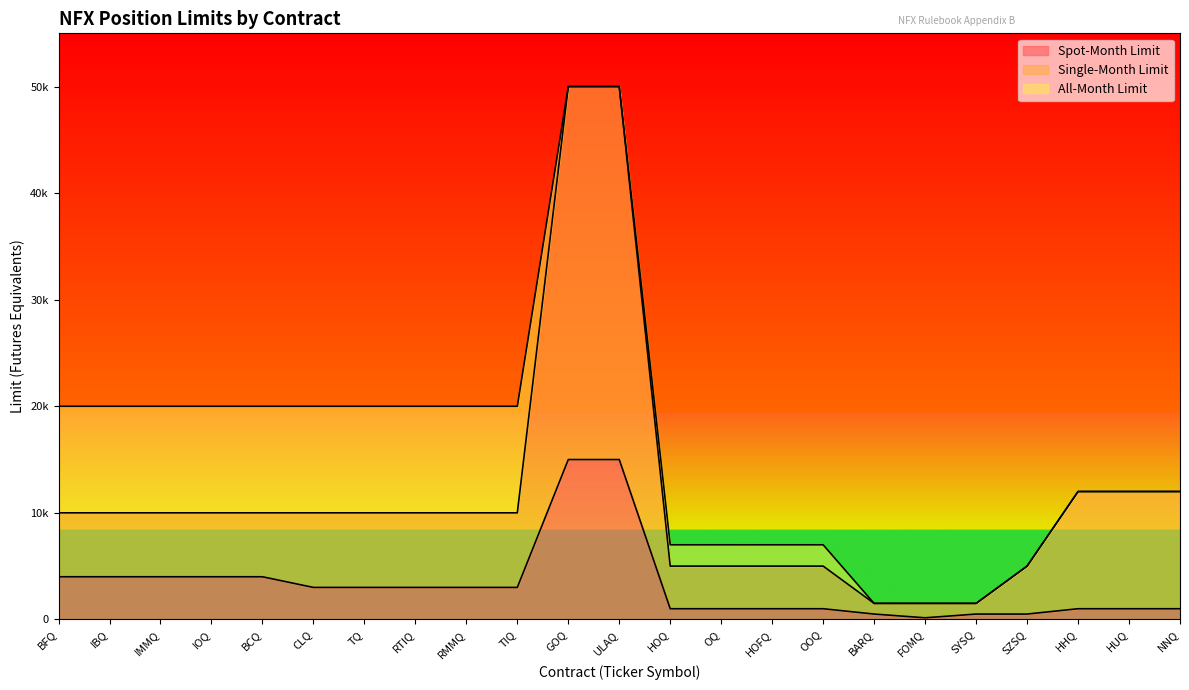

Reading right to left, what are all the values shown in this chart?

Spot-Month Limit: 1000	1000	1000	500	500	150	500	1000	1000	1000	1000	15000	15000	3000	3000	3000	3000	3000	4000	4000	4000	4000	4000
Single-Month Limit: 12000	12000	12000	5000	1500	1500	1500	5000	5000	5000	5000	50000	50000	10000	10000	10000	10000	10000	10000	10000	10000	10000	10000
All-Month Limit: 12000	12000	12000	5000	1500	1500	1500	7000	7000	7000	7000	50000	50000	20000	20000	20000	20000	20000	20000	20000	20000	20000	20000